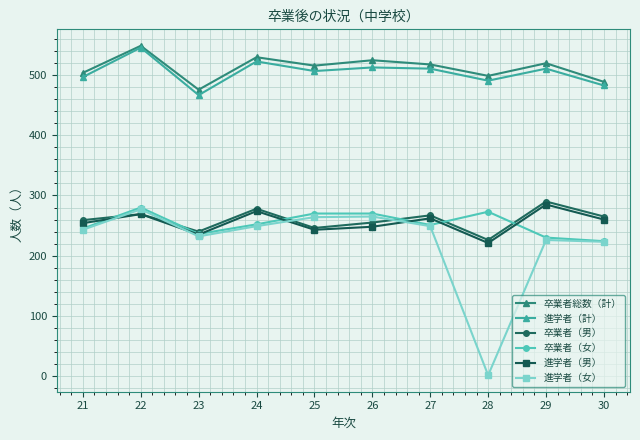

Where is the first local maximum for 進学者（計）?

22